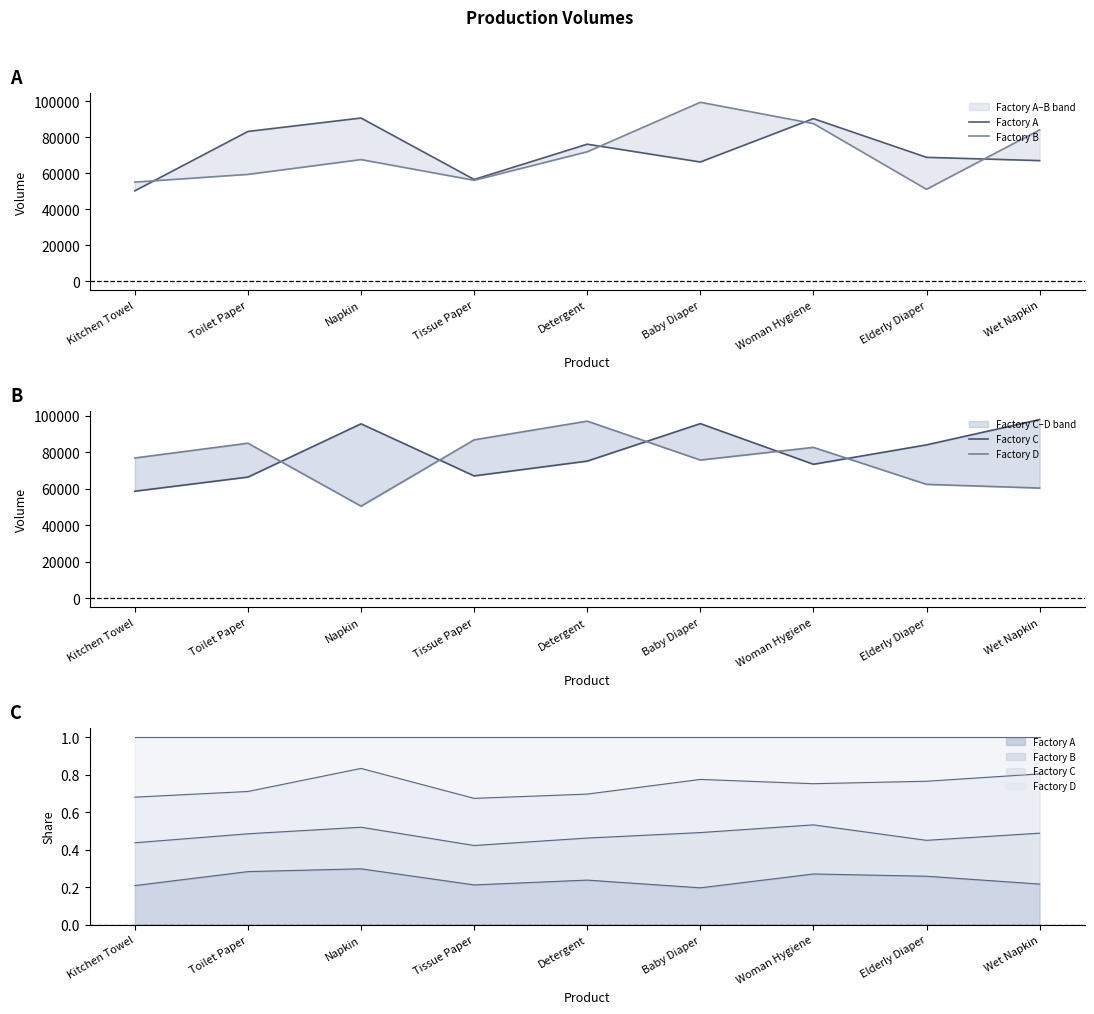

What is the average value of the Factory B series?

70221